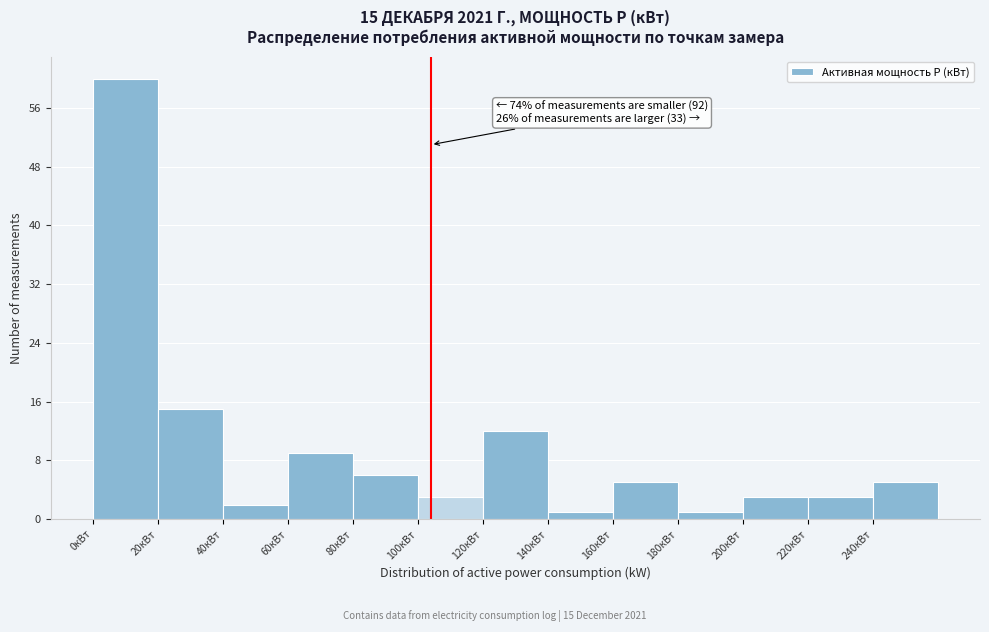

Over which range of the x-axis is the bar tallest?

0 to 20